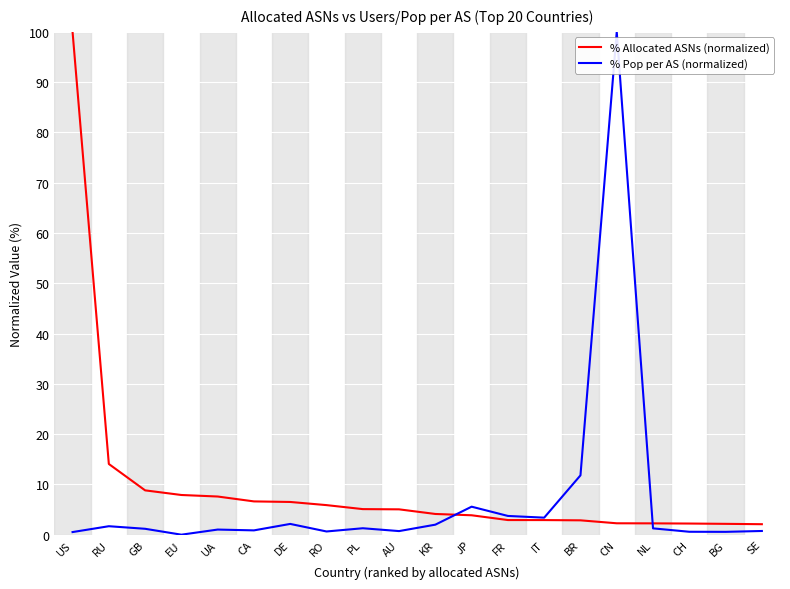

Which category has the highest value in the % Pop per AS (normalized) series?

CN